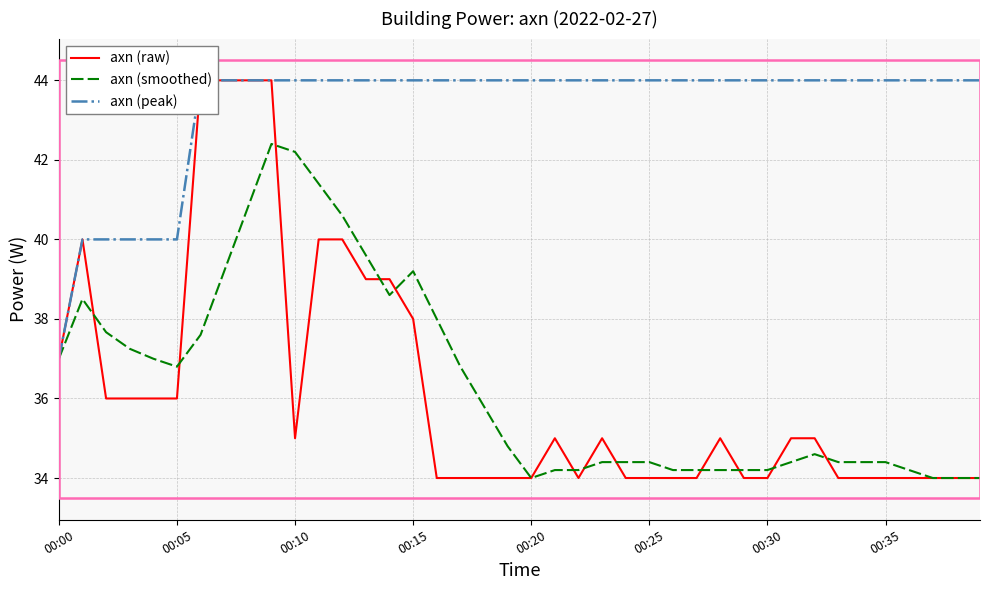

What is the approximate value of axn (peak) at 13?

44.0